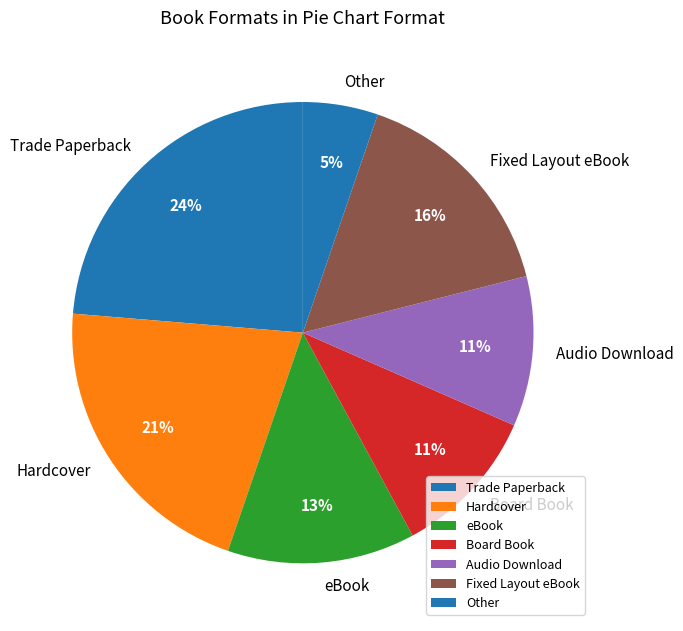

To the nearest percent, what percentage of the pie is Audio Download?

11%